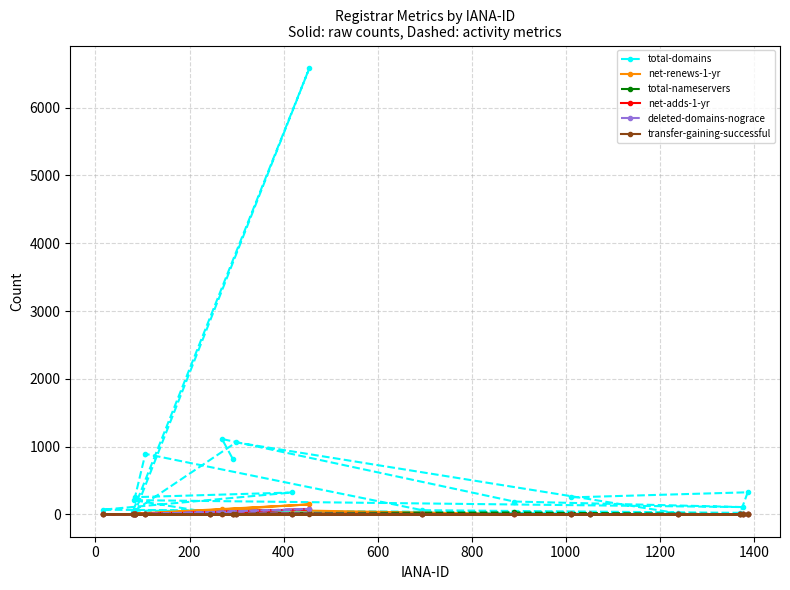

True or false: total-domains and net-renews-1-yr intersect in this chart.

False